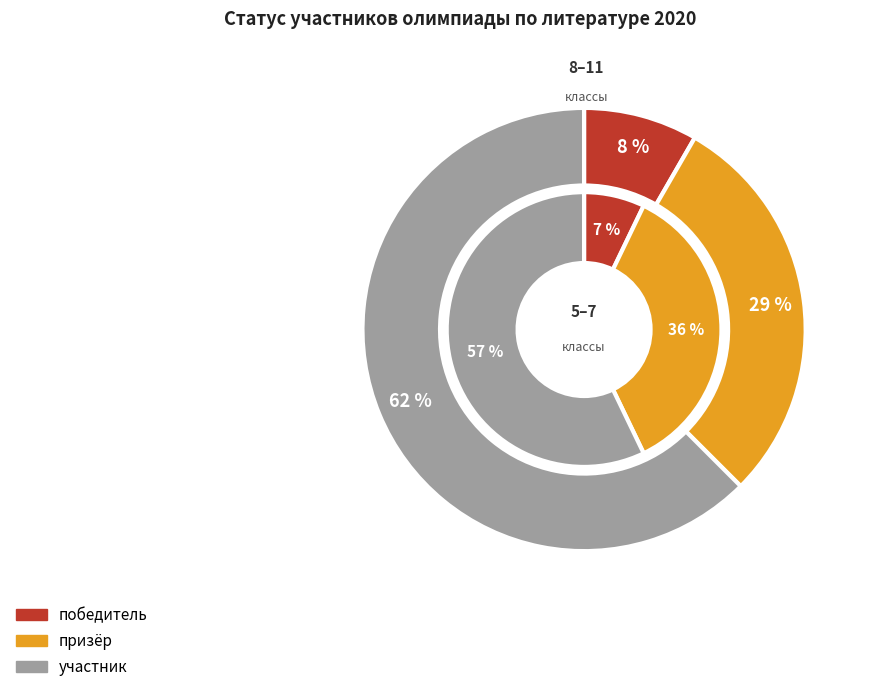

Which category has the biggest portion of the pie?

участник